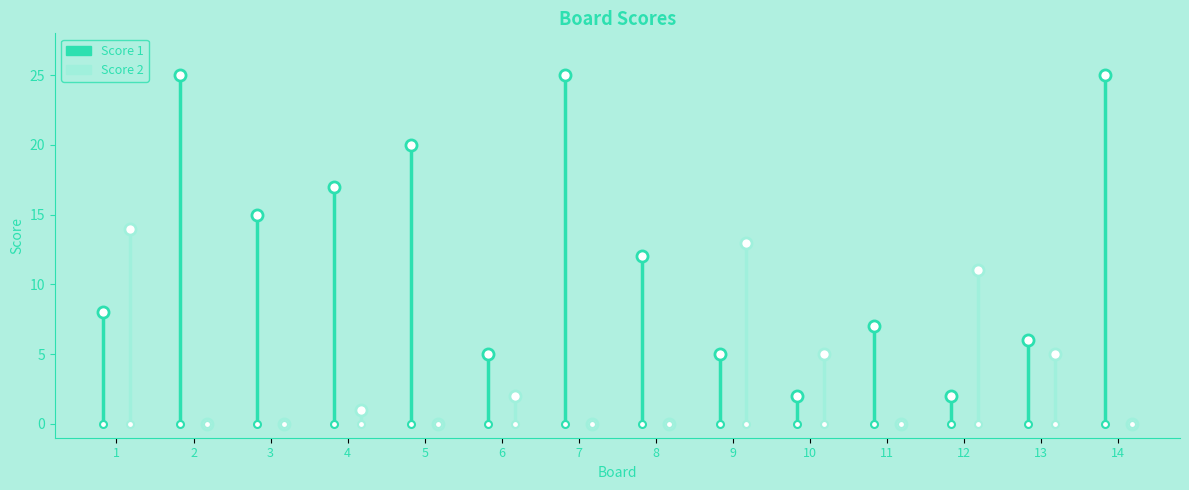

Which series has the largest range (max minus min)?

Score 1